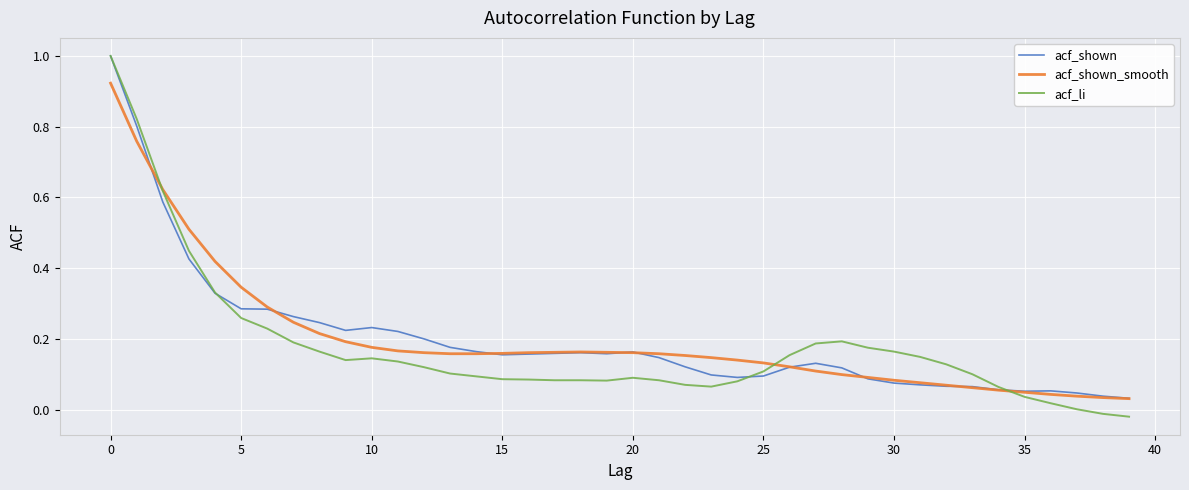

What is the maximum value for acf_shown?

1.0